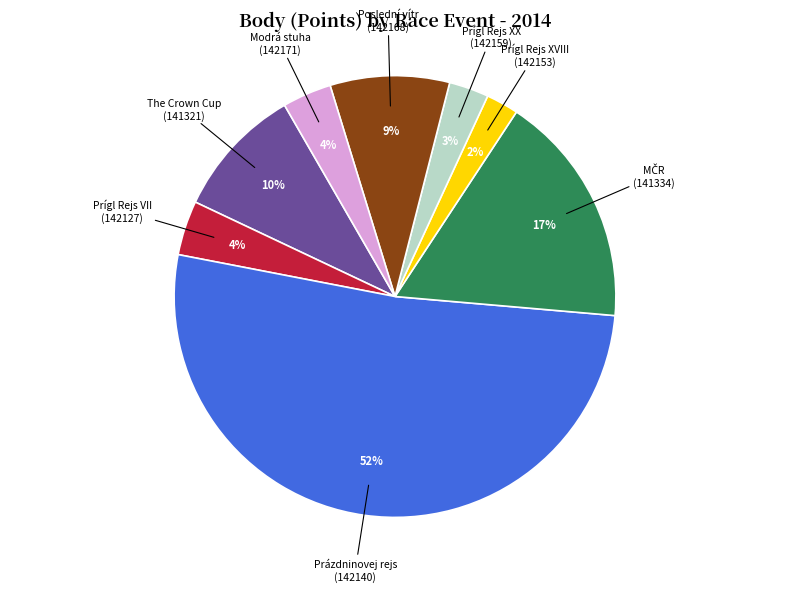

To the nearest percent, what is the average slice percentage?

12%